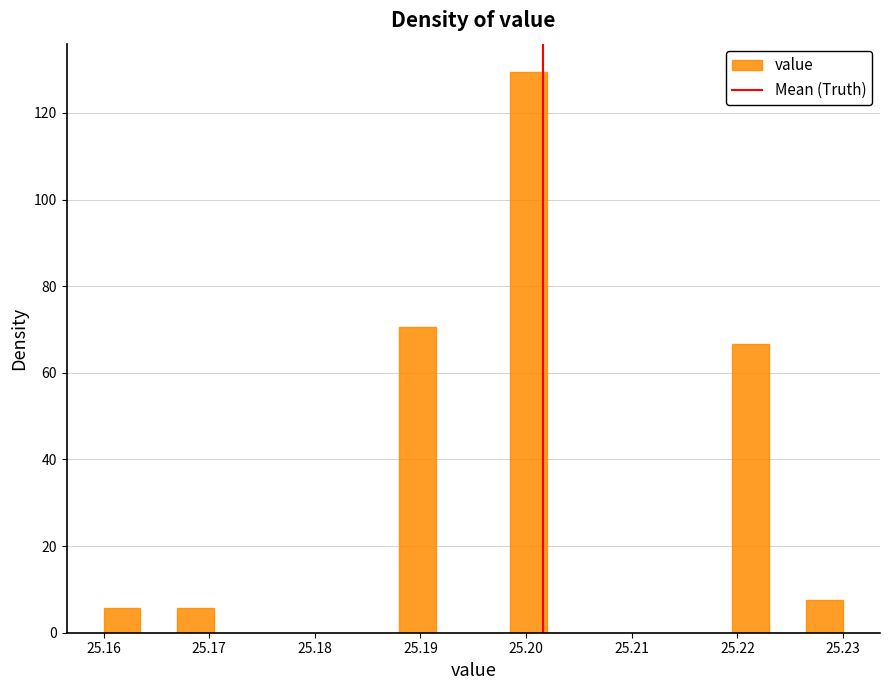

Read against the x-axis, roughly where is the centre of the tallest bar?

25.200